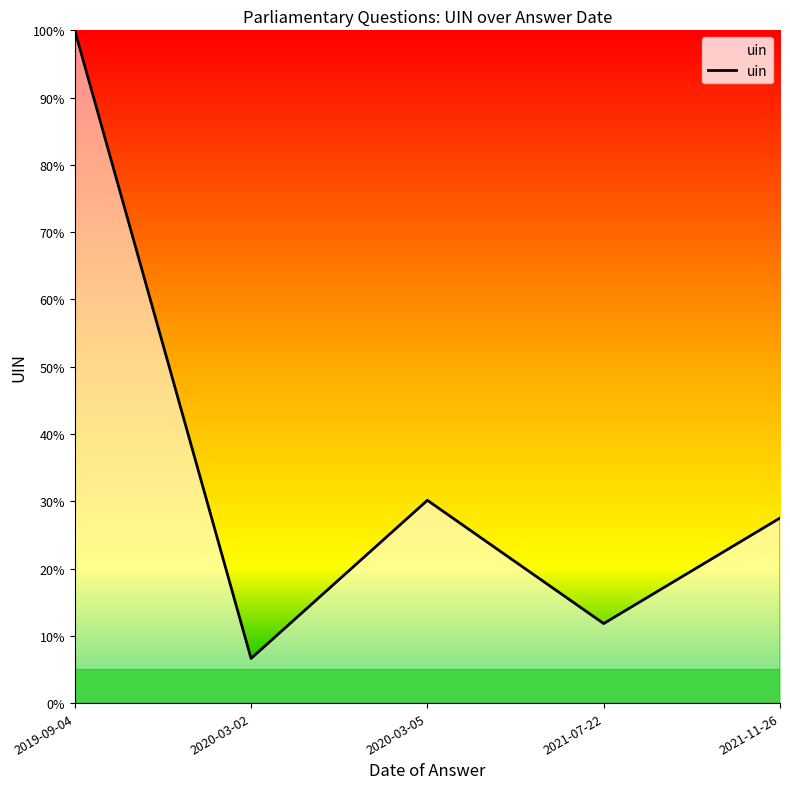

Count the number of values greater than 27.

3